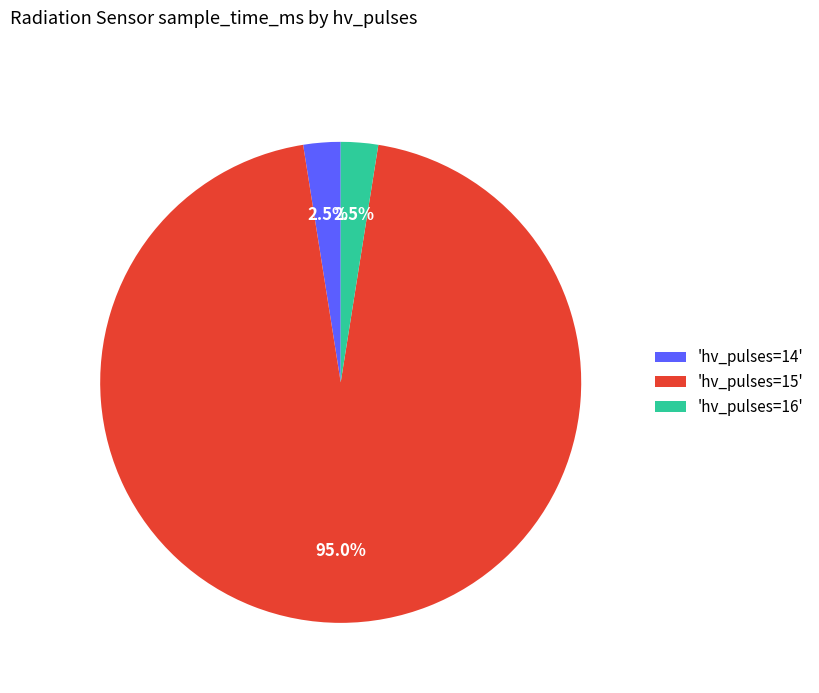

How many segments does this pie chart have?

3